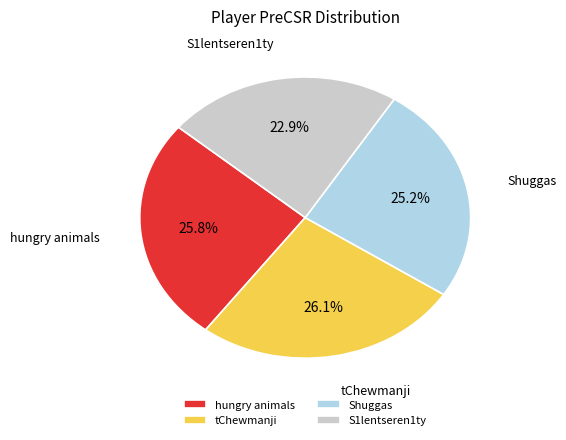

Is it true that S1lentseren1ty is 9% of the pie?

False